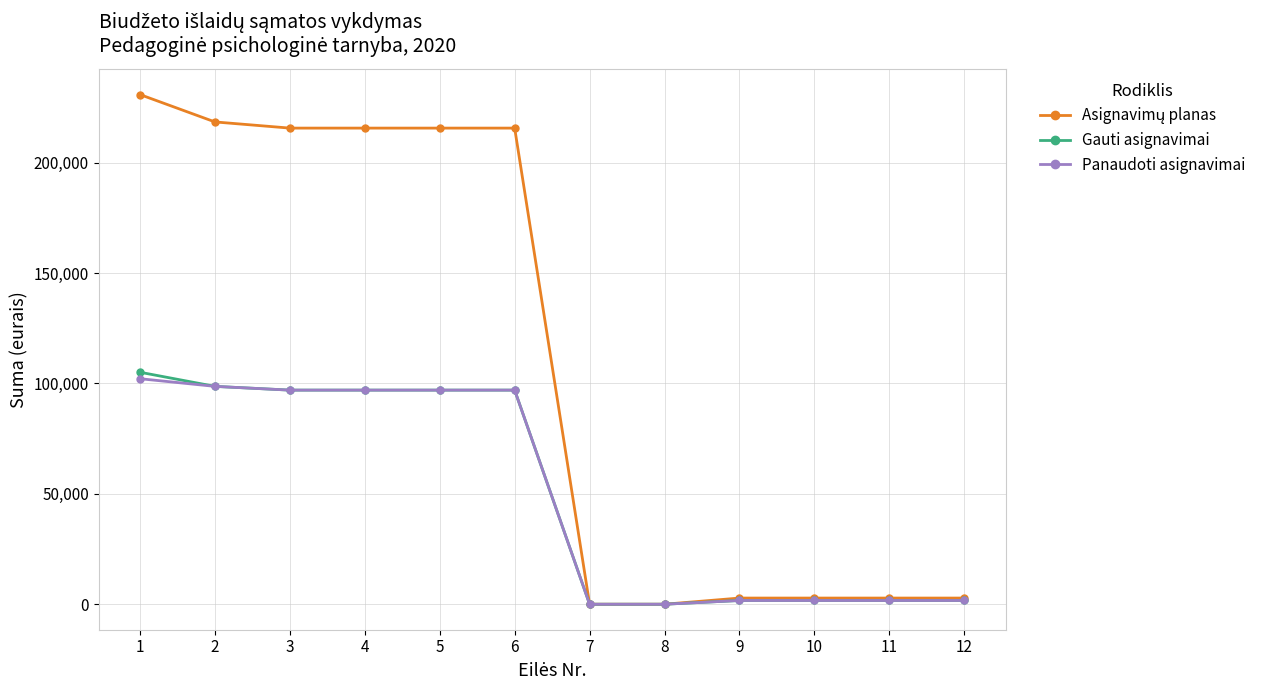

What is the total value across all series at 6?

409700.0